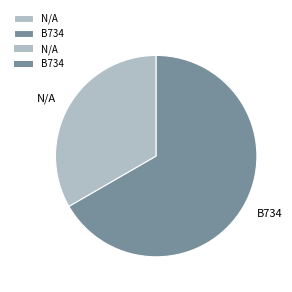

Between B734 and N/A, which is larger?

B734